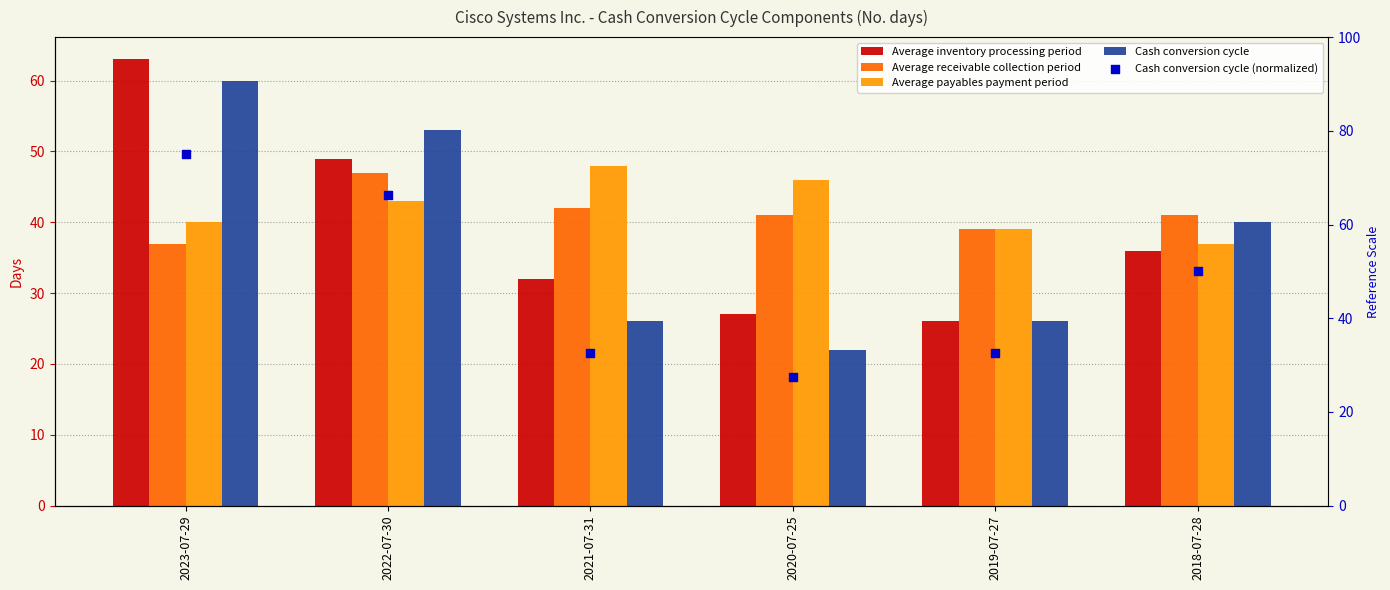

What are all the series names shown in the legend?

Average inventory processing period, Average receivable collection period, Average payables payment period, Cash conversion cycle, Cash conversion cycle (normalized)